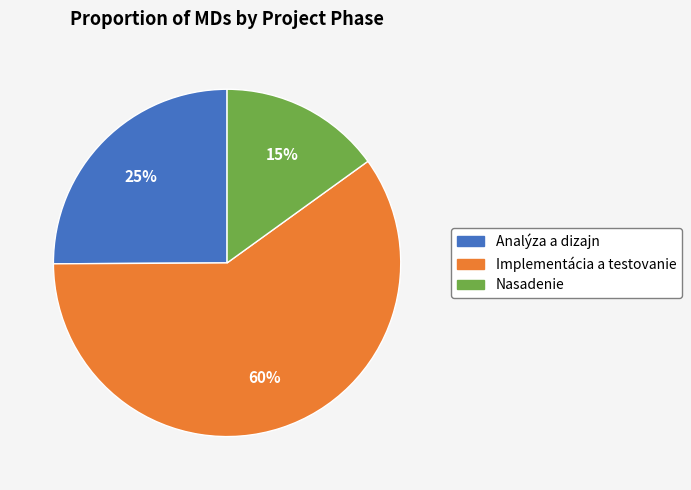

The Implementácia a testovanie slice represents 60% of the pie. True or false?

True